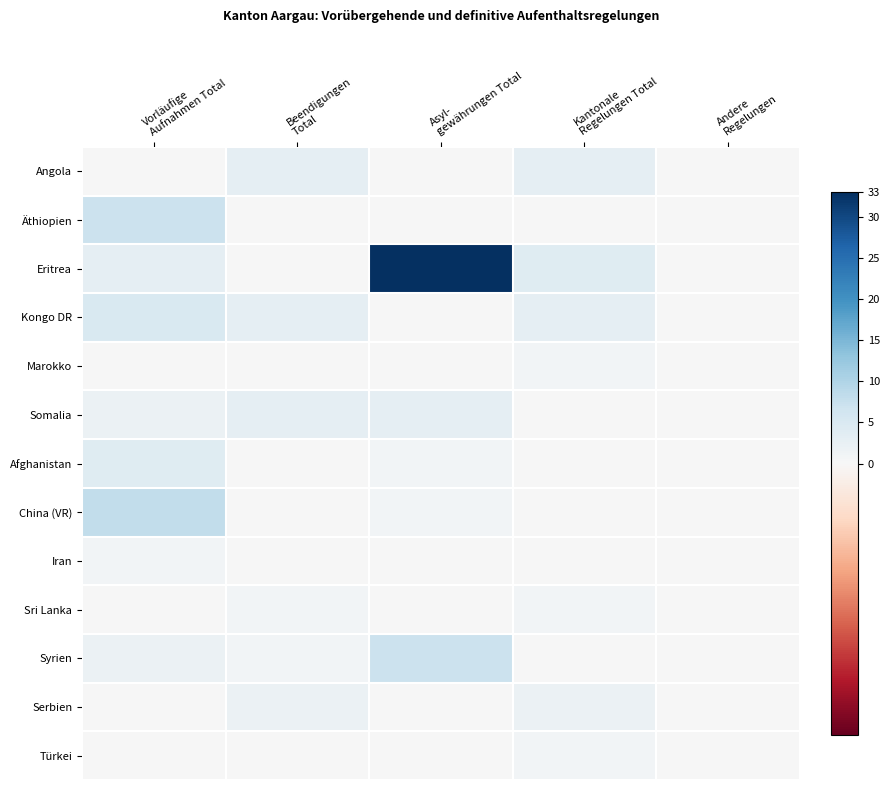

What is the maximum value shown in the chart?

33